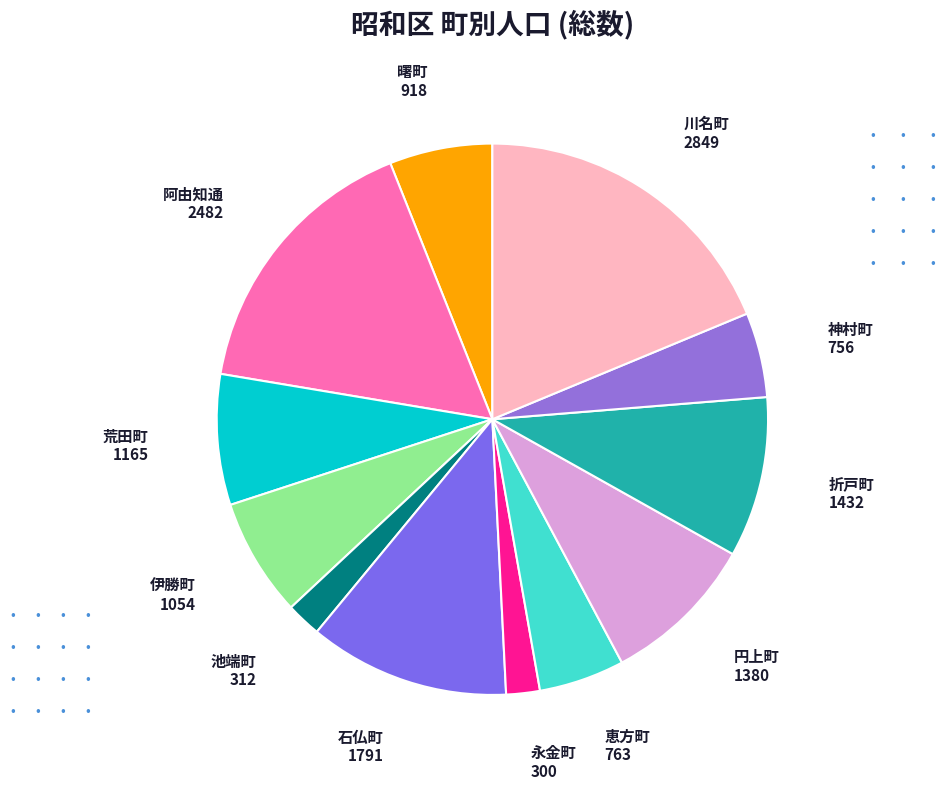

Rank the categories by value from highest to lowest.

川名町, 阿由知通, 石仏町, 折戸町, 円上町, 荒田町, 伊勝町, 曙町, 恵方町, 神村町, 池端町, 永金町